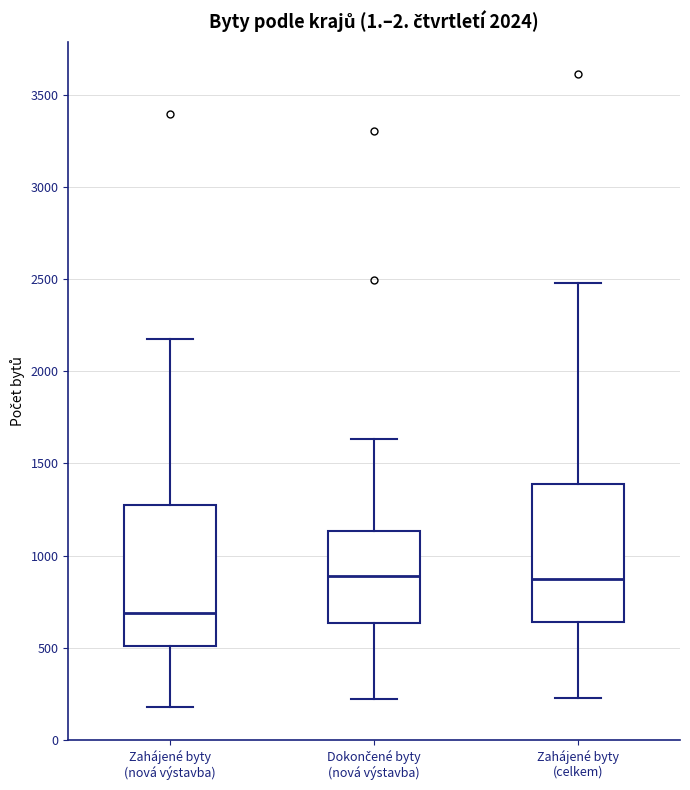

Reading left to right, transcribe this box plot: for each box, give where its median line is, the range the box spans, and where its two whiskers end, as read against the y-axis. The values are not printed on the chart, so give them approximately, as read against the axis.

Zahájené byty (nová výstavba): median 700, box 500 to 1250, whiskers 200 to 2150
Dokončené byty (nová výstavba): median 900, box 650 to 1150, whiskers 200 to 1650
Zahájené byty (celkem): median 850, box 650 to 1400, whiskers 250 to 2500